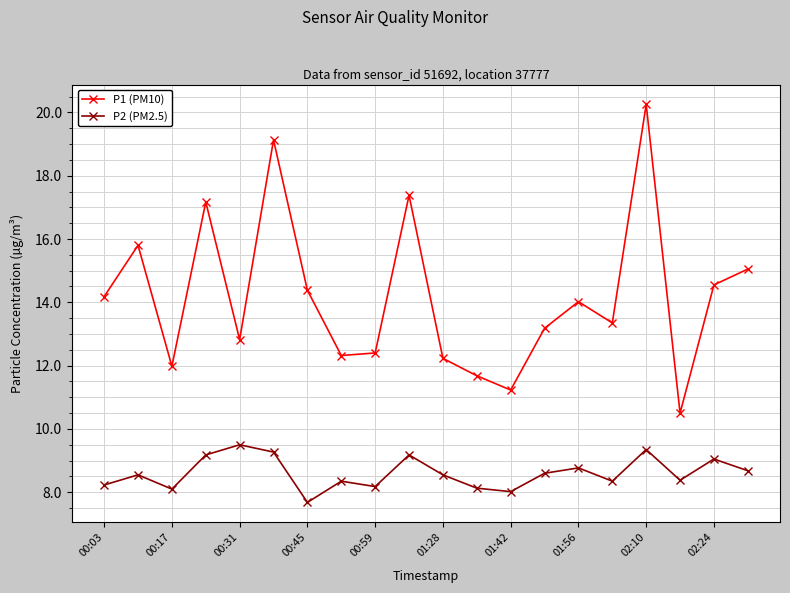

List the series in order of their overall mean, lowest first.

P2 (PM2.5), P1 (PM10)